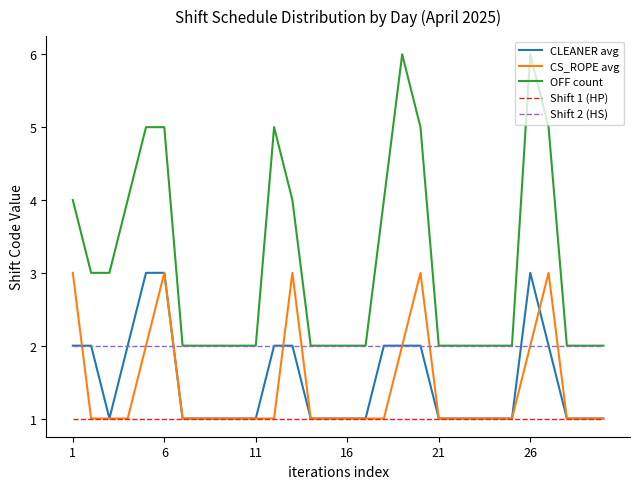

Does the chart display data point markers on the line(s)?

No